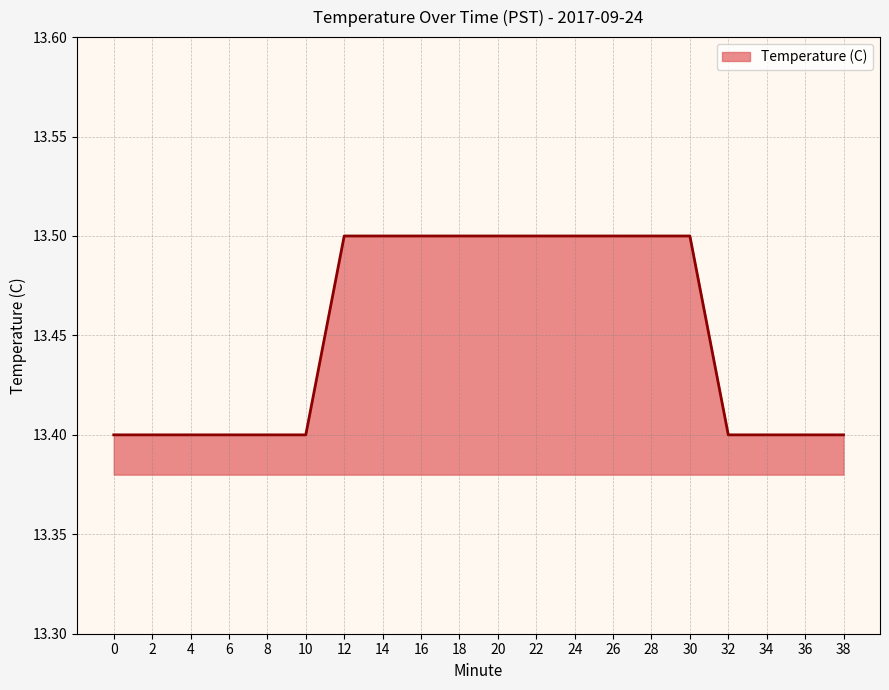

What is the ratio of the value at 12 to the value at 14?

1.0